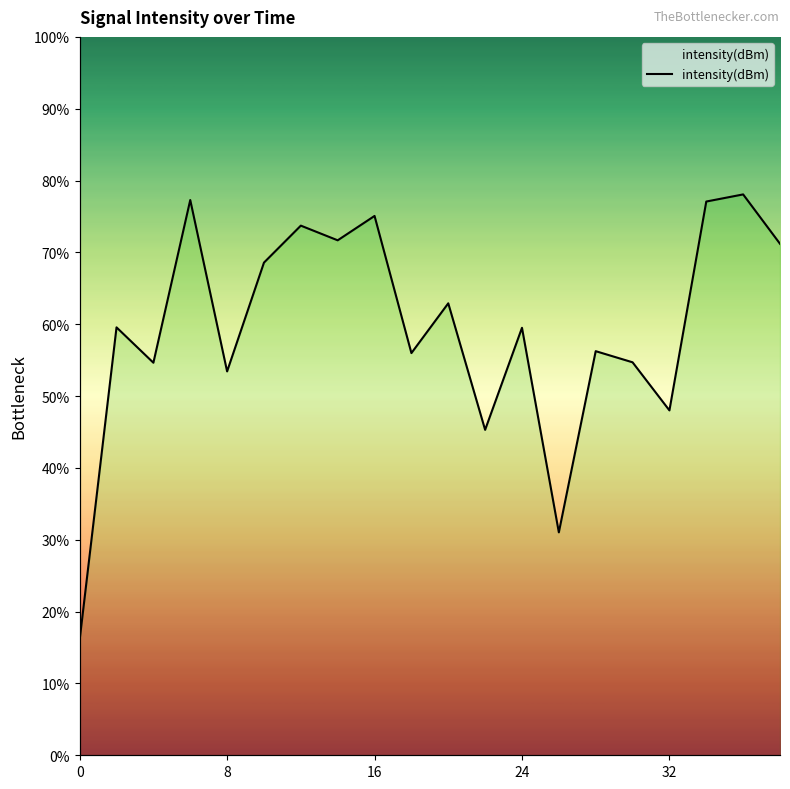

What is the difference between the maximum and minimum values?

62.0